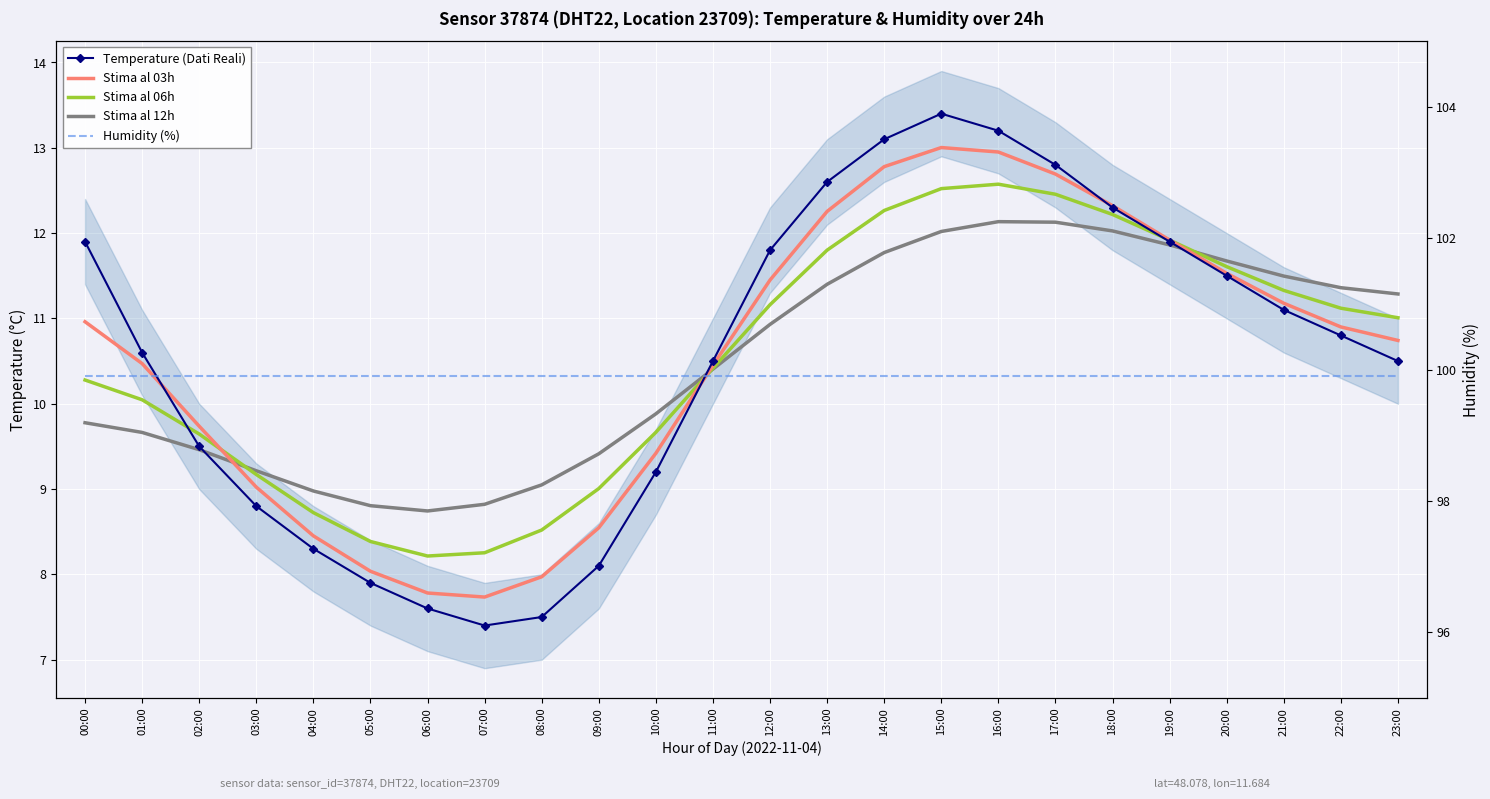

True or false: Humidity (%) has more than 0 interior local peaks.

False